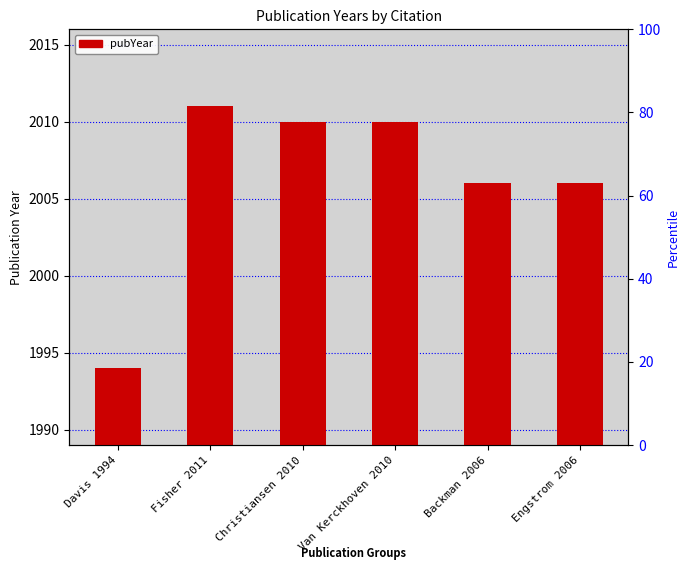

Reading left to right, transcribe all the data shown in this chart.

1994	2011	2010	2010	2006	2006